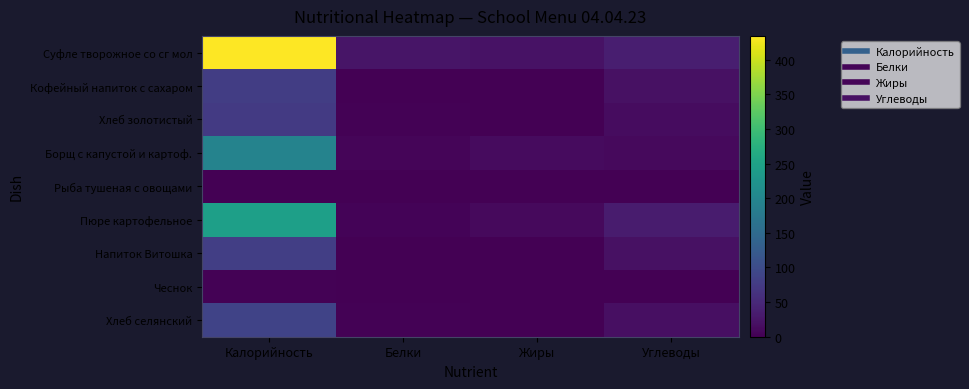

Which category has the highest value across all series?

Калорийность